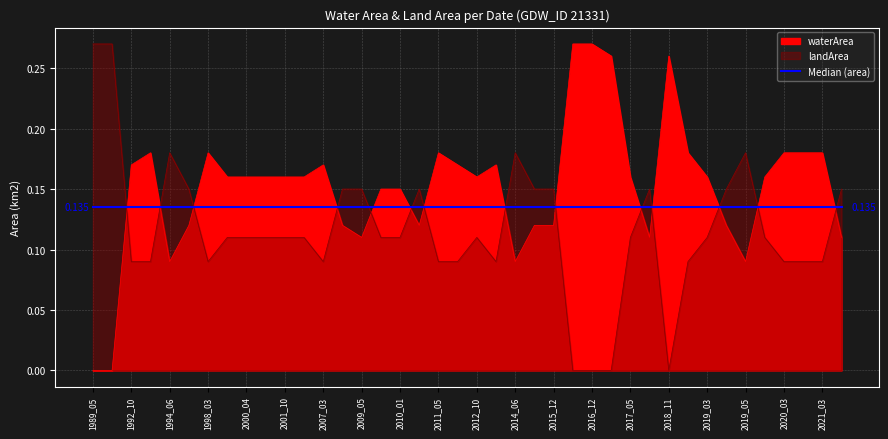

What is the difference between the maximum and minimum values in the waterArea series?

0.3